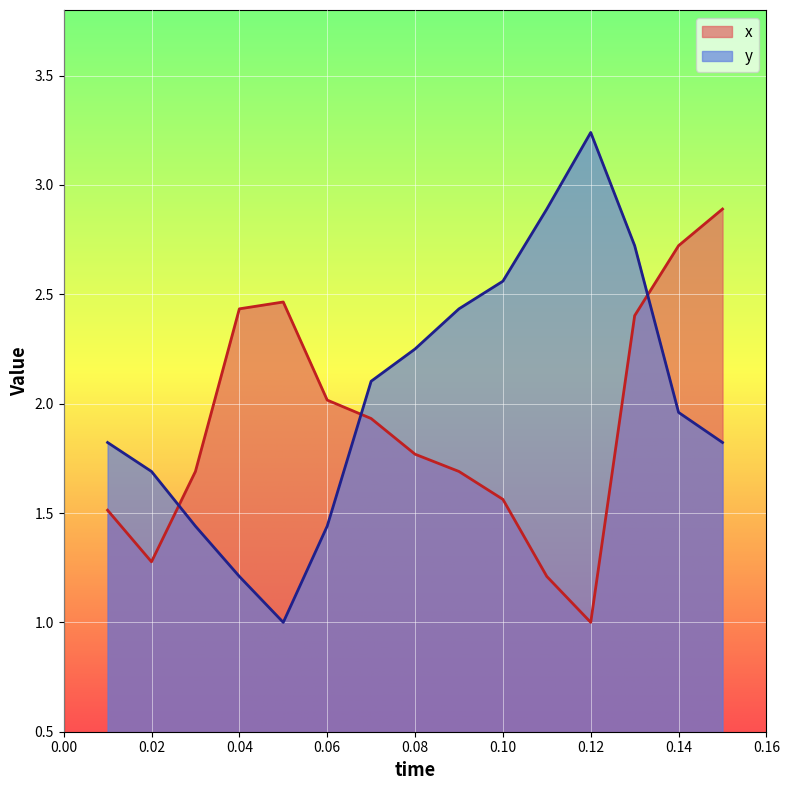

How many times do x and y cross each other?

3